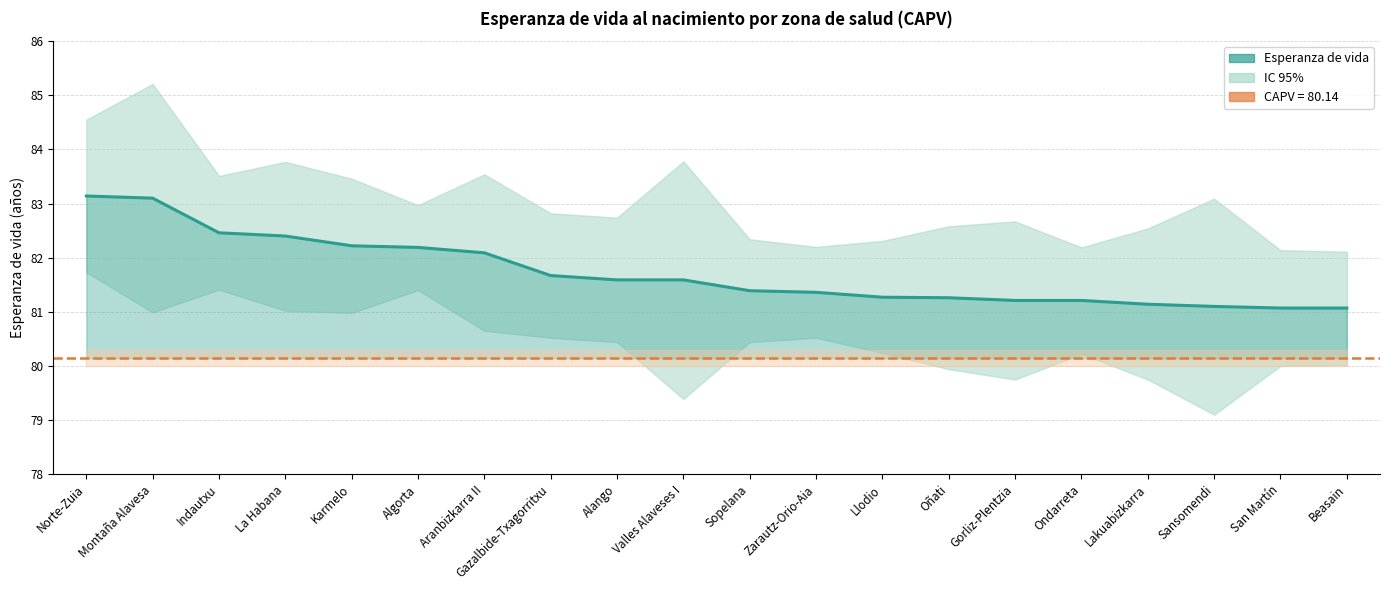

What is the difference between the maximum and minimum values?

2.1